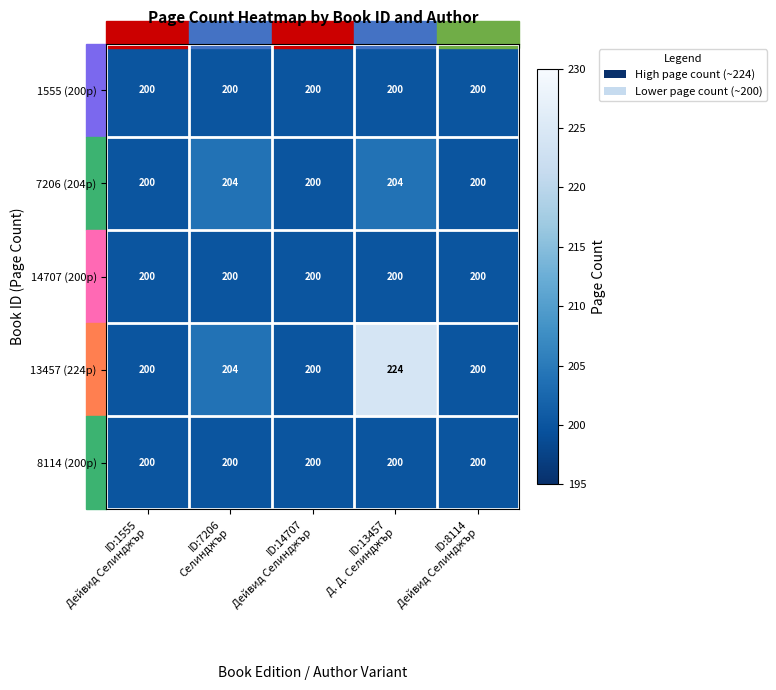

At which category does the chart reach its peak across all series?

ID:13457
Д. Д. Селинджър